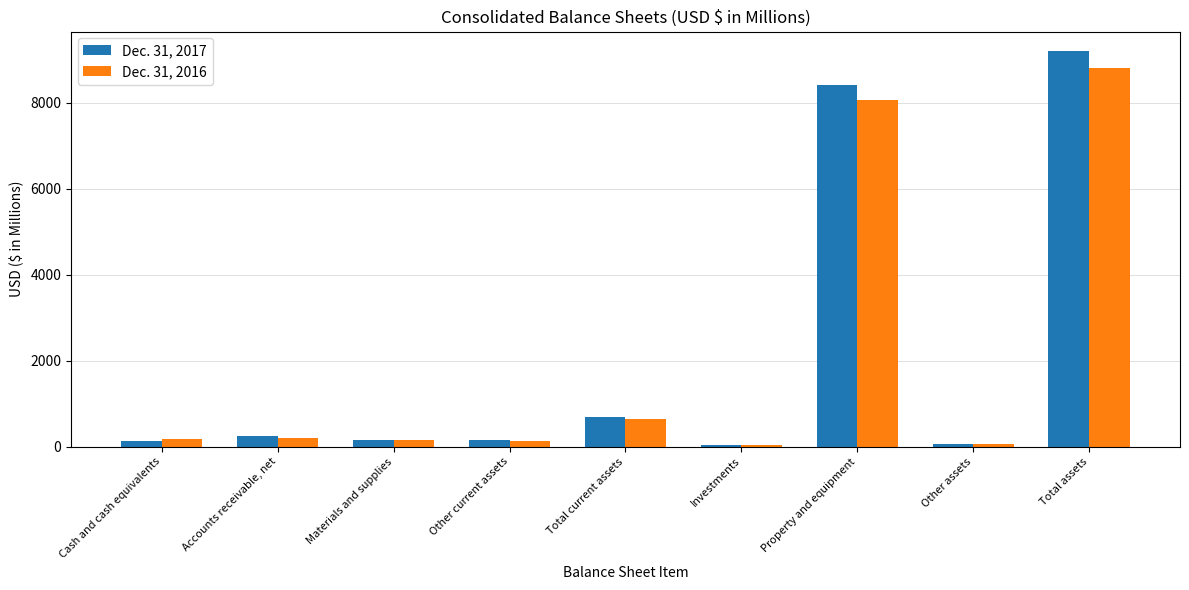

Rank the series by their average value, from highest to lowest.

Dec. 31, 2017, Dec. 31, 2016